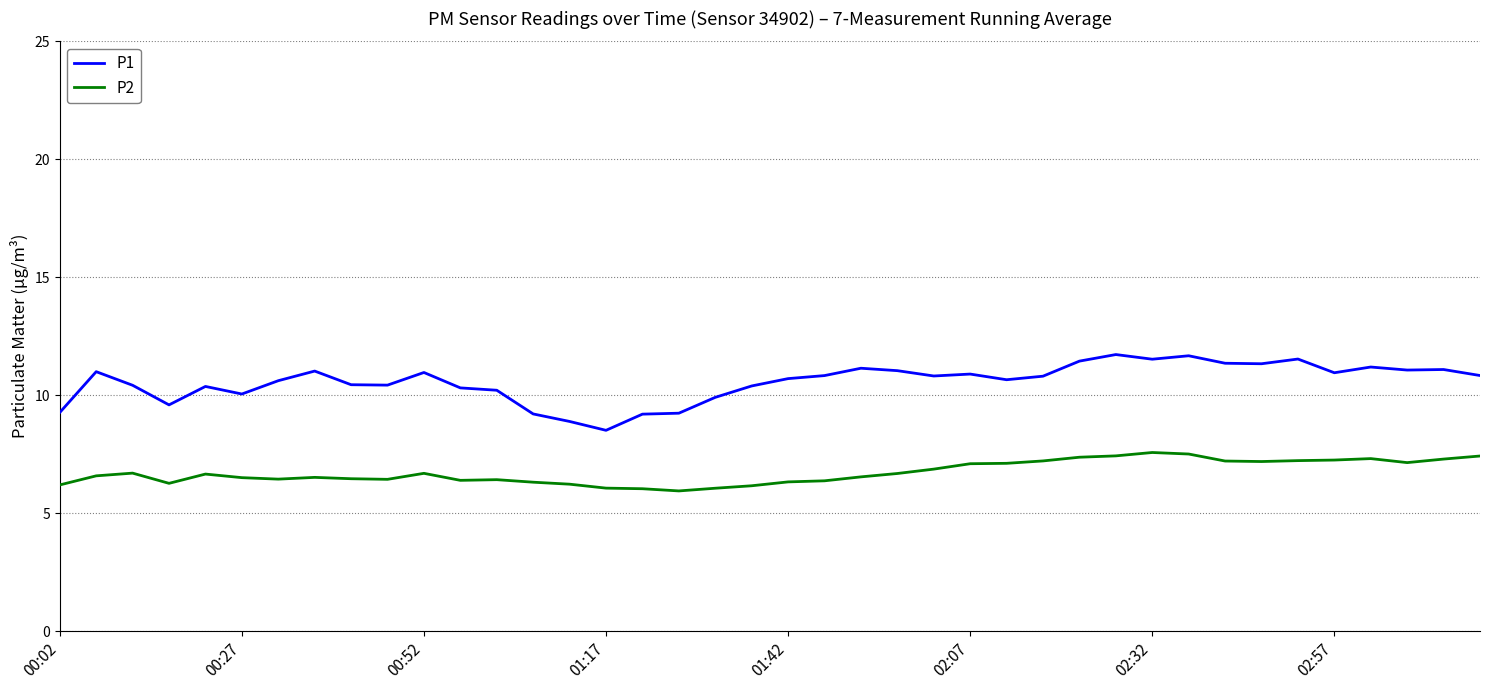

What is the lowest value of the P2 series?

5.9